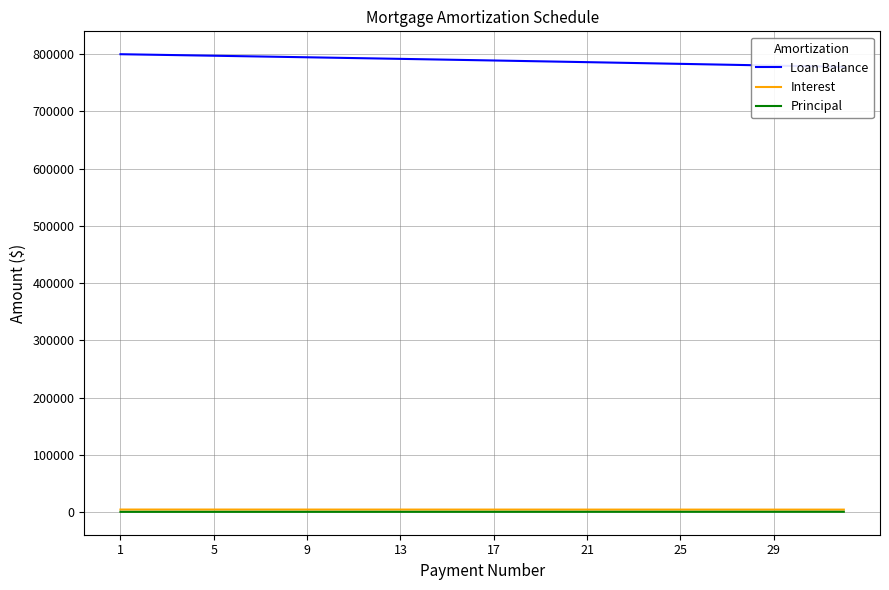

Rank the series by their maximum value, from lowest to highest.

Principal, Interest, Loan Balance